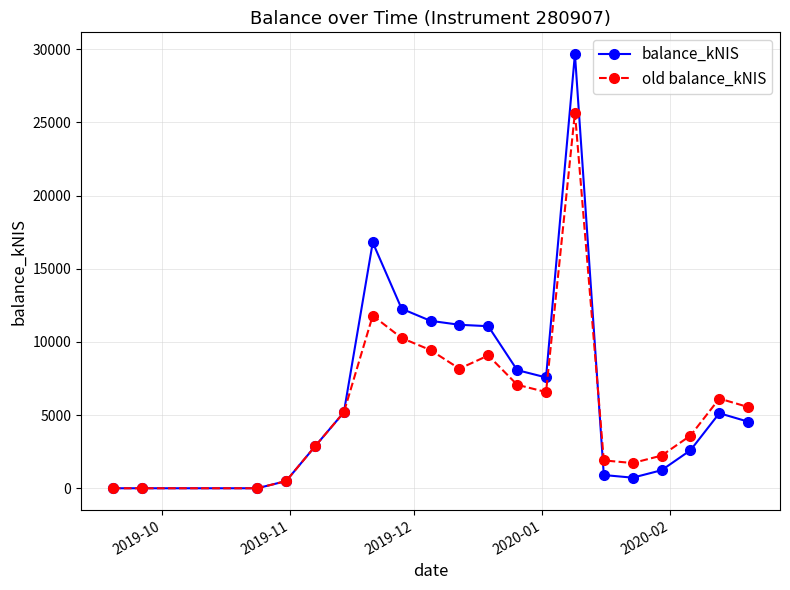

Is this an area chart (filled region under the line)?

No